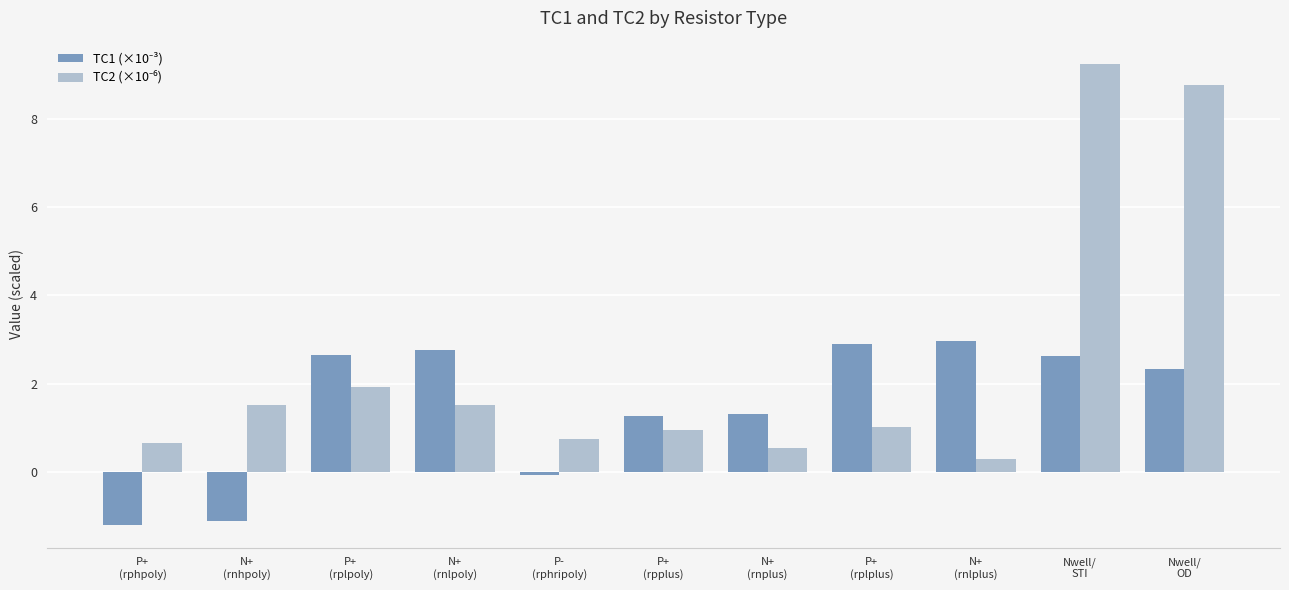

How many series are shown in this chart?

2